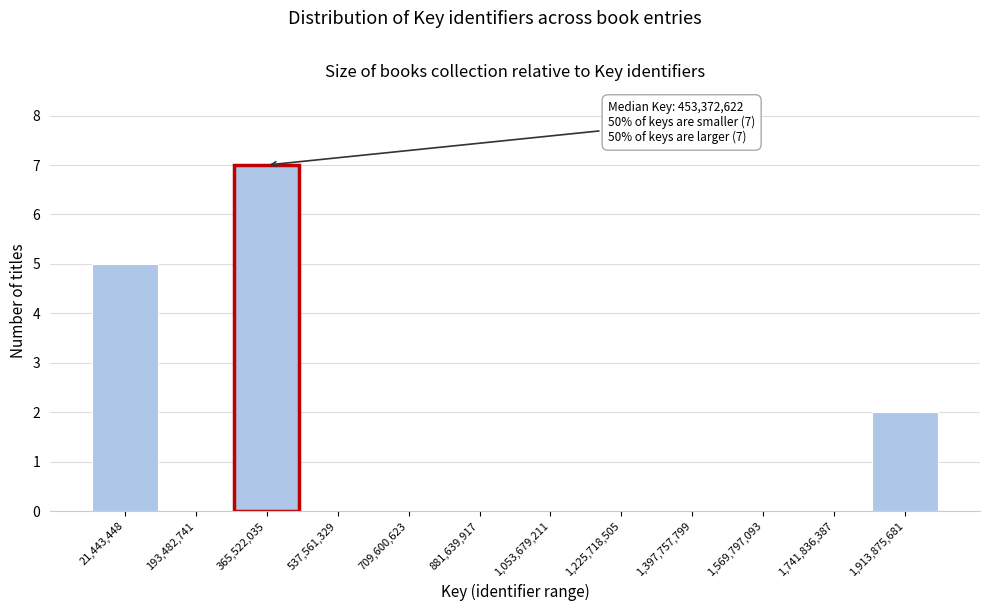

Reading left to right, extract all data points from this chart.

21,443,448=5	193,482,741=0	365,522,035=7	537,561,329=0	709,600,623=0	881,639,917=0	1,053,679,211=0	1,225,718,505=0	1,397,757,799=0	1,569,797,093=0	1,741,836,387=0	1,913,875,681=2